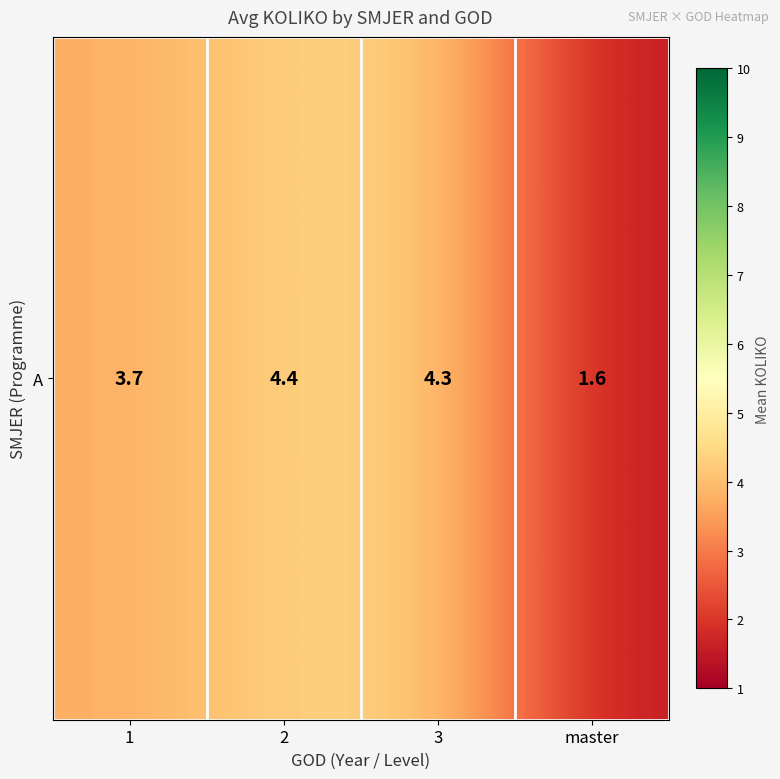

What is the sum of all values?

13.9